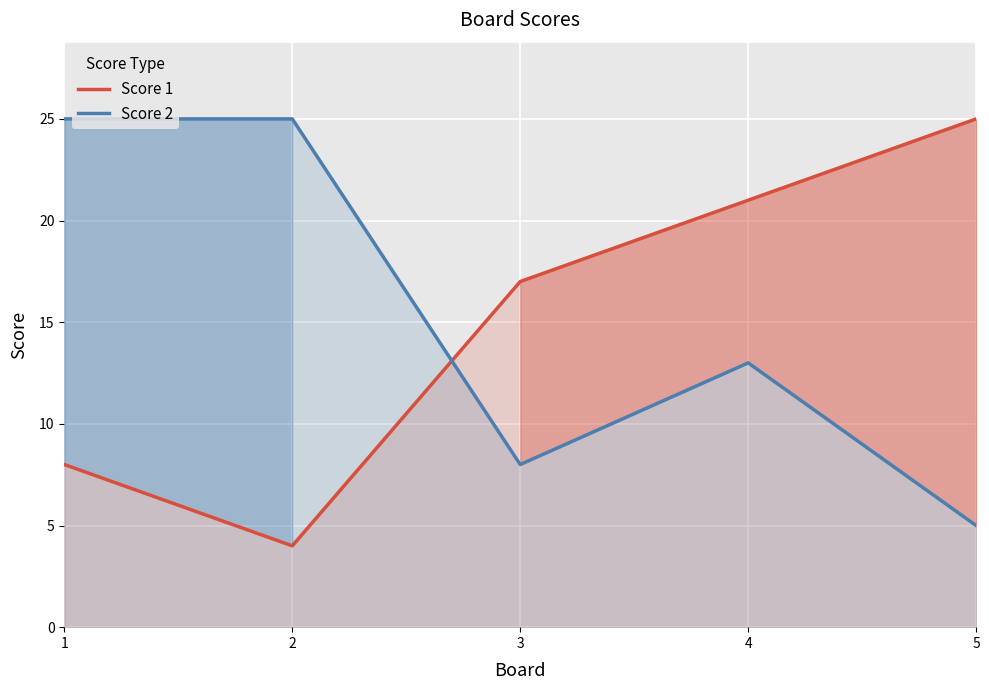

Does the chart display data point markers on the line(s)?

No